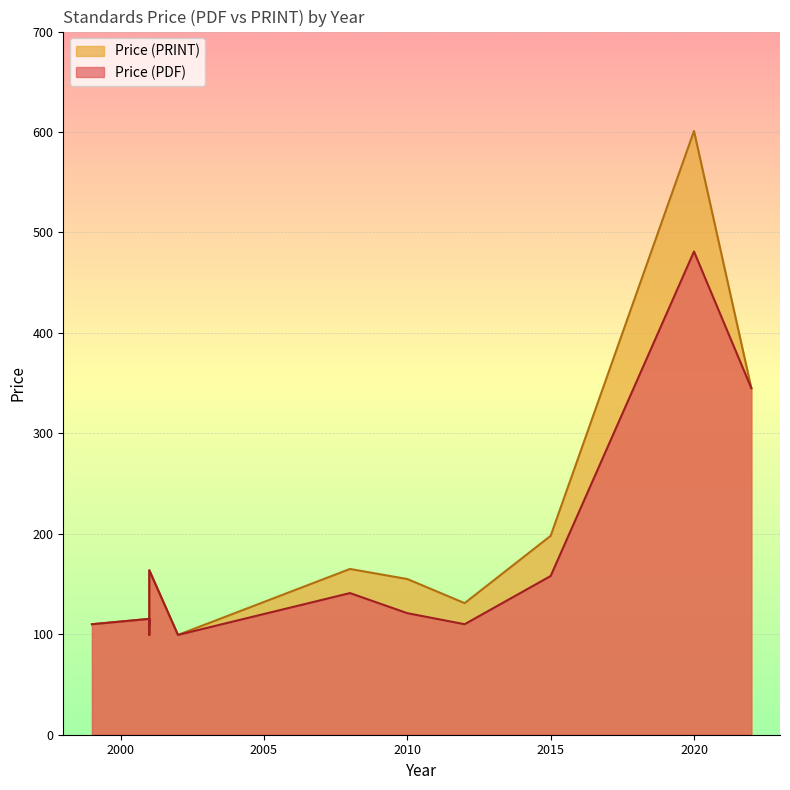

What is the maximum value for Price (PRINT)?

601.0